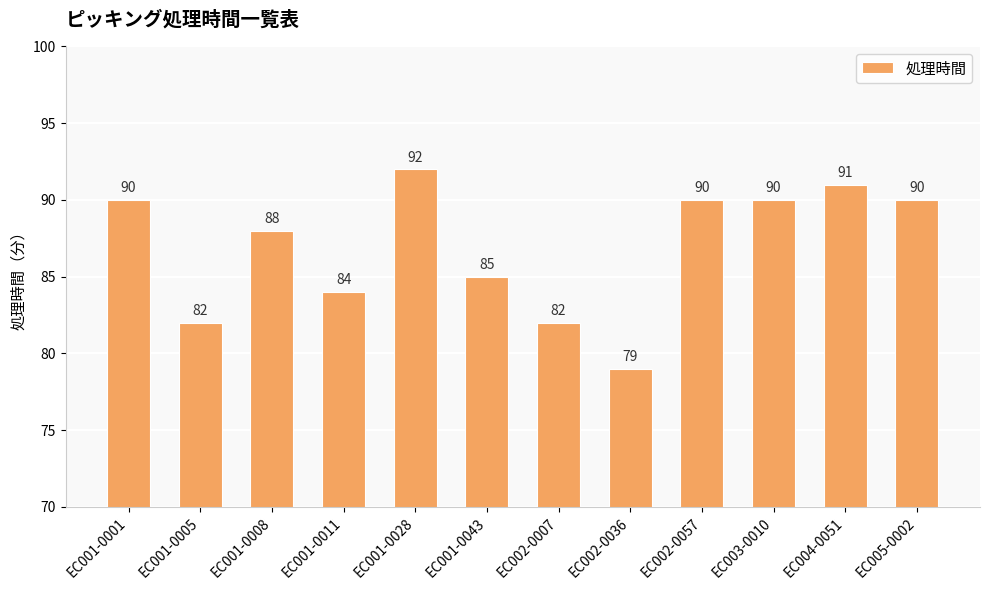

How many categories are shown in the chart?

12